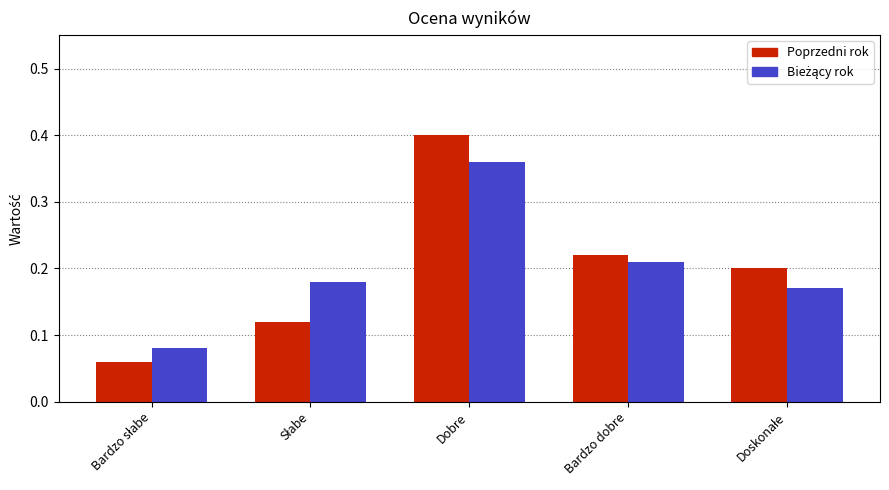

Which series has the largest range (max minus min)?

Poprzedni rok